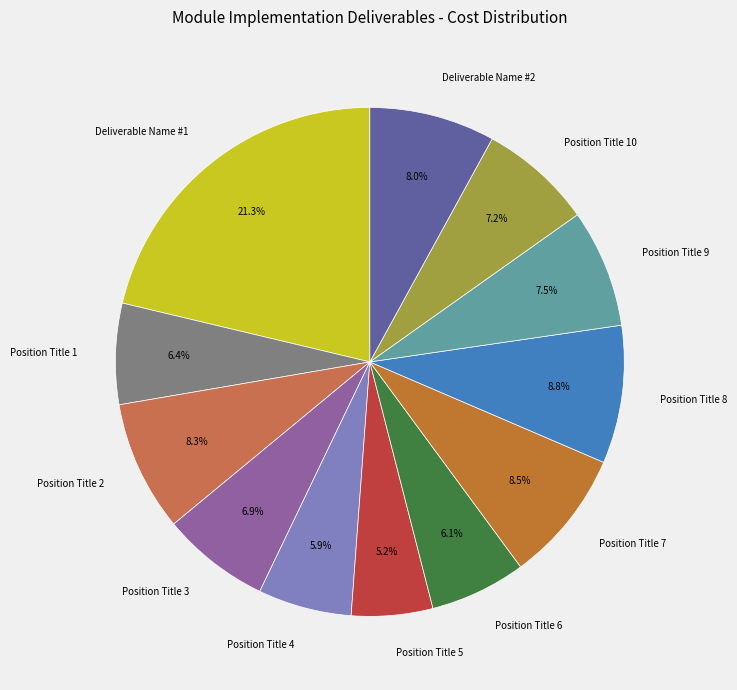

Which slice is the smallest?

Position Title 5